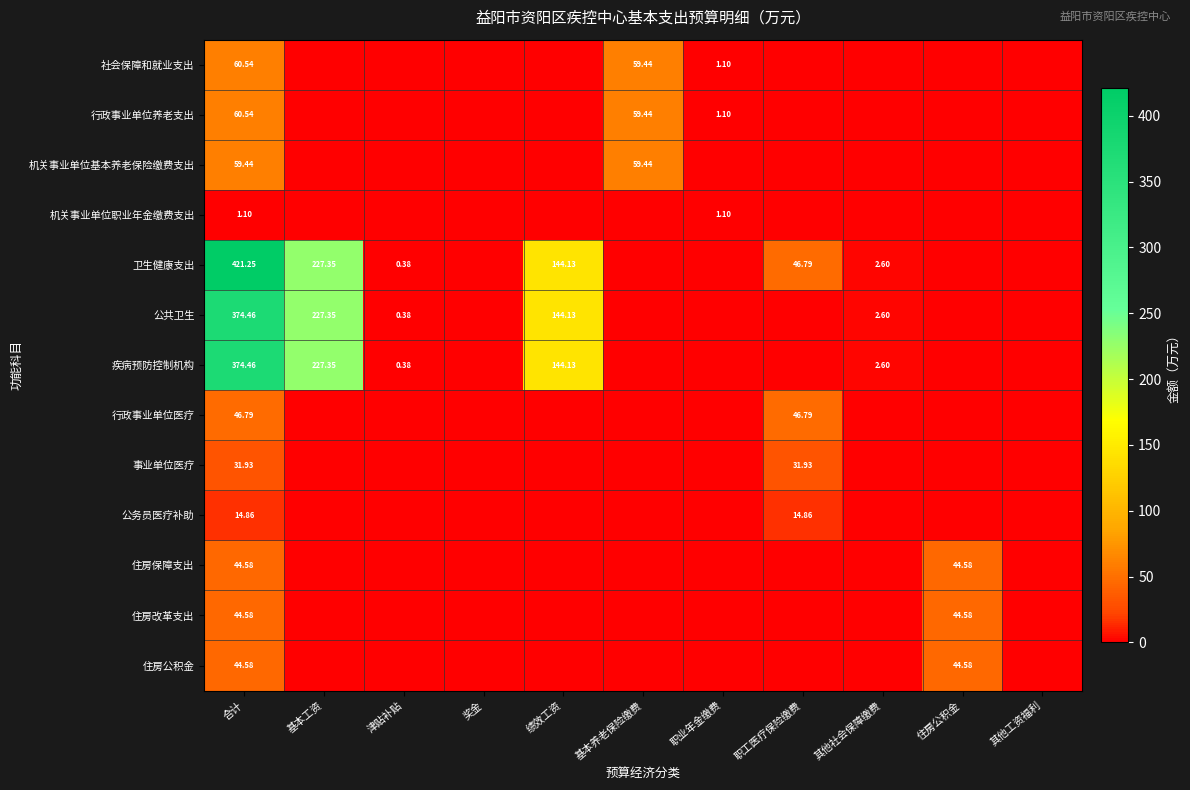

List the series in order of their peak value, highest first.

卫生健康支出, 公共卫生, 疾病预防控制机构, 社会保障和就业支出, 行政事业单位养老支出, 机关事业单位基本养老保险缴费支出, 行政事业单位医疗, 住房保障支出, 住房改革支出, 住房公积金, 事业单位医疗, 公务员医疗补助, 机关事业单位职业年金缴费支出